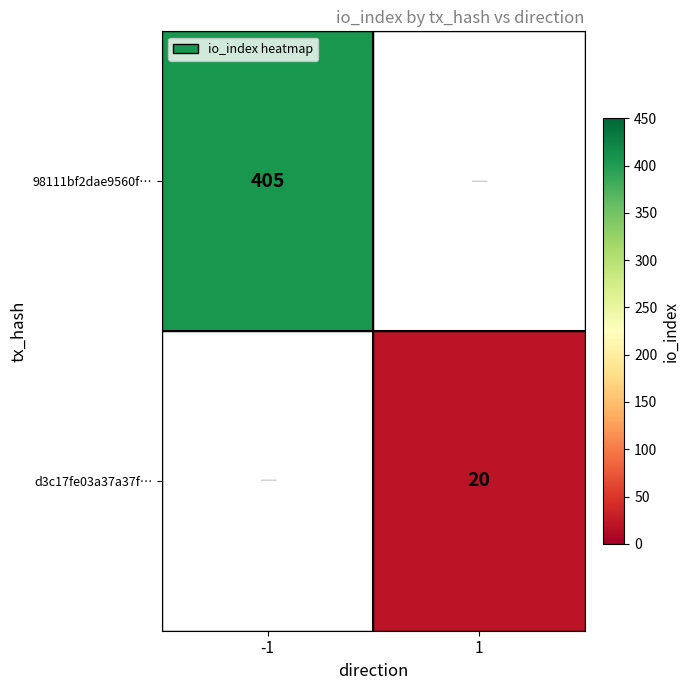

Is it true that 98111bf2dae9560f… equals 145 at -1?

False